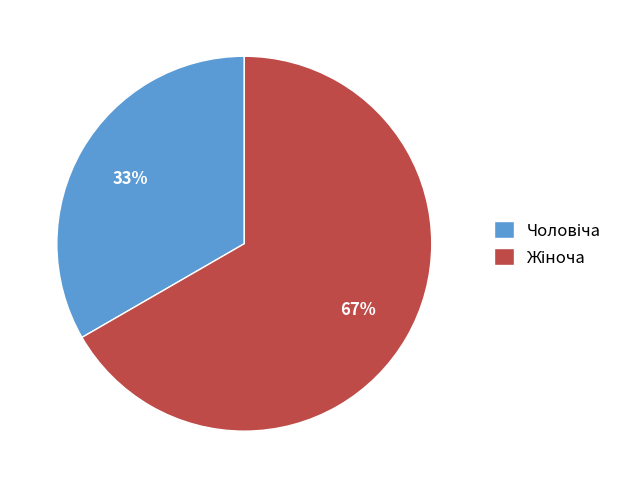

Is there a majority slice in this chart?

Yes